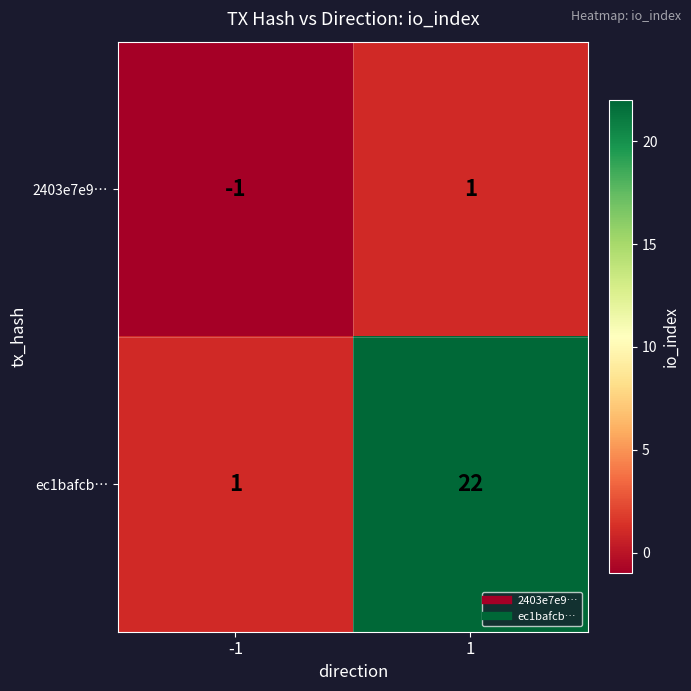

Which label corresponds to the smallest value in the chart?

-1